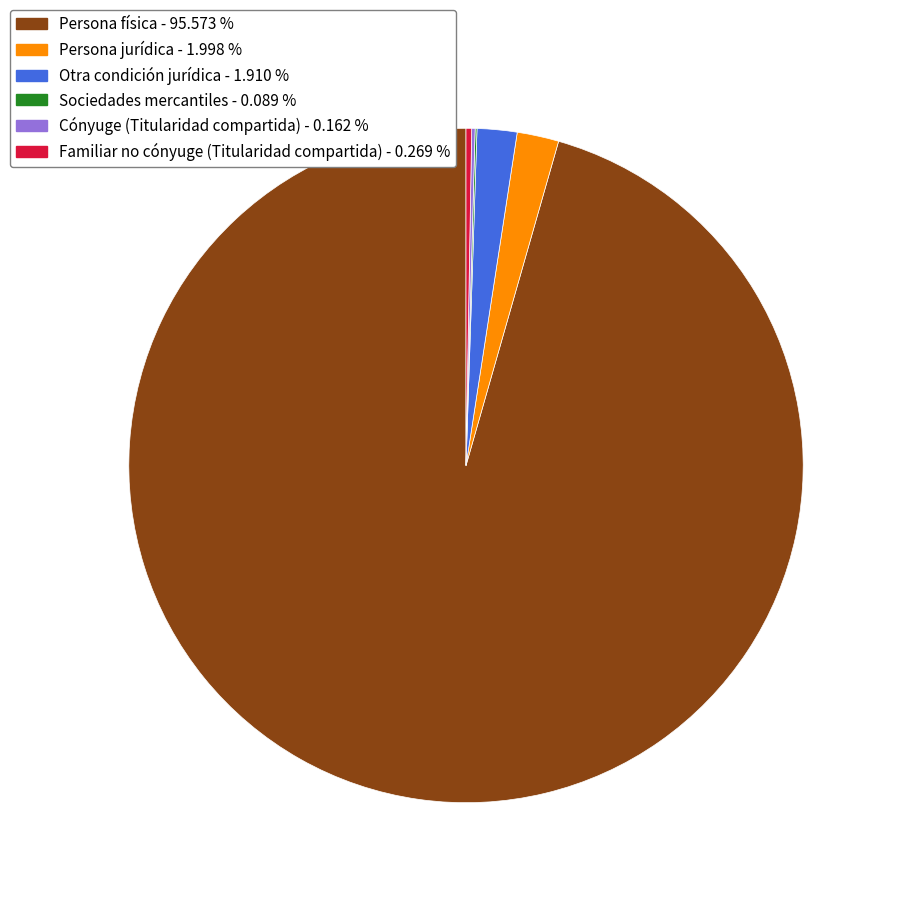

What is the largest slice in the pie chart?

Persona física